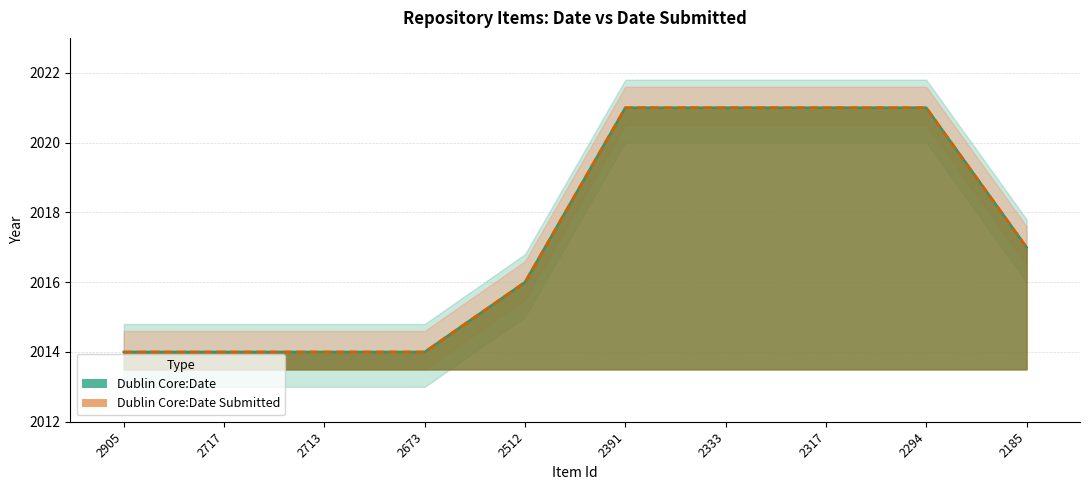

Which category has the highest value in the Dublin Core:Date Submitted series?

2391